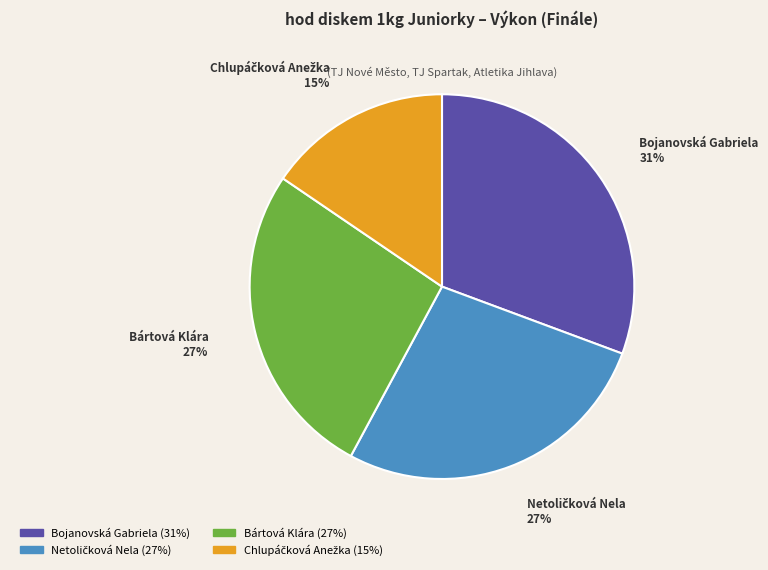

To the nearest percent, what percentage of the pie is Bojanovská Gabriela?

31%